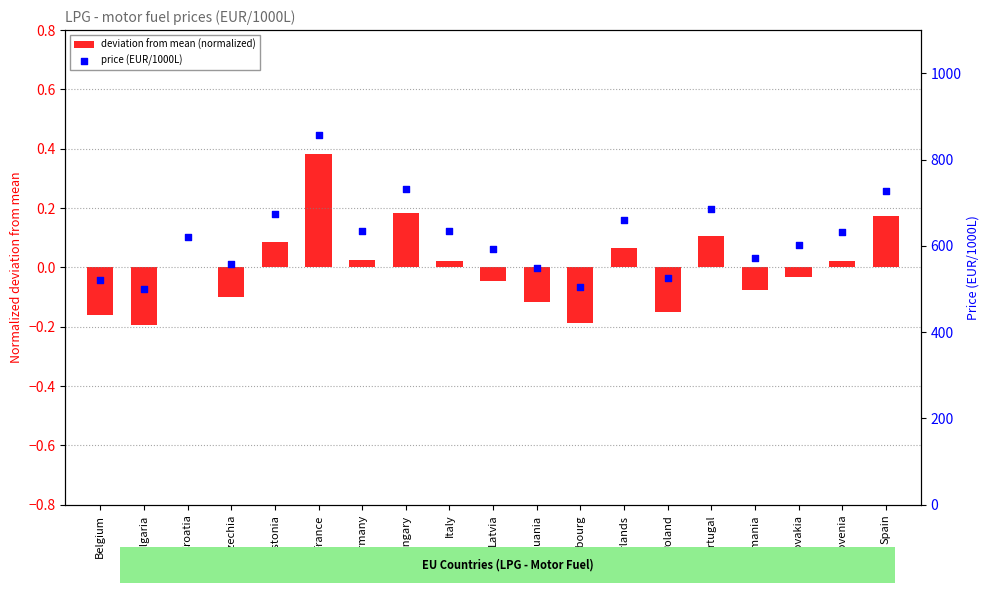

Which series has the largest Y range (max minus min)?

price (EUR/1000L)